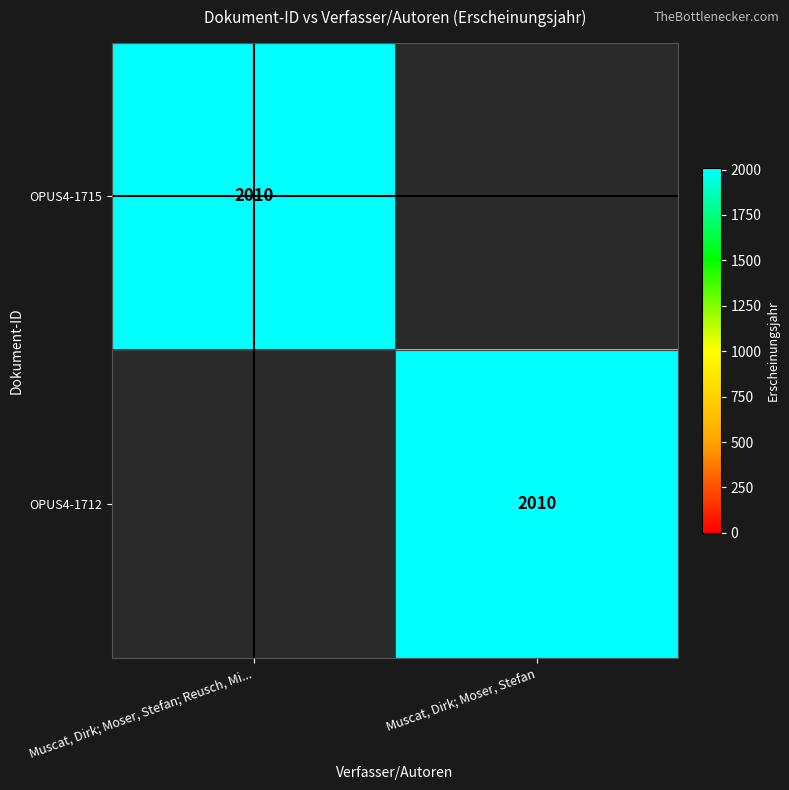

The OPUS4-1712 series shows 2010 at Muscat, Dirk; Moser, Stefan. True or false?

True